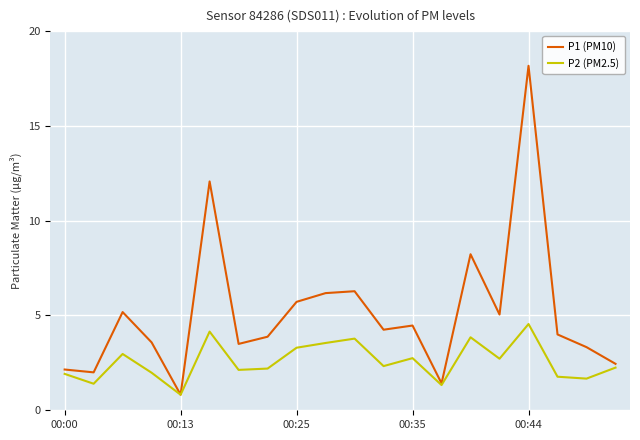

Rank the series by their maximum value, from lowest to highest.

P2 (PM2.5), P1 (PM10)